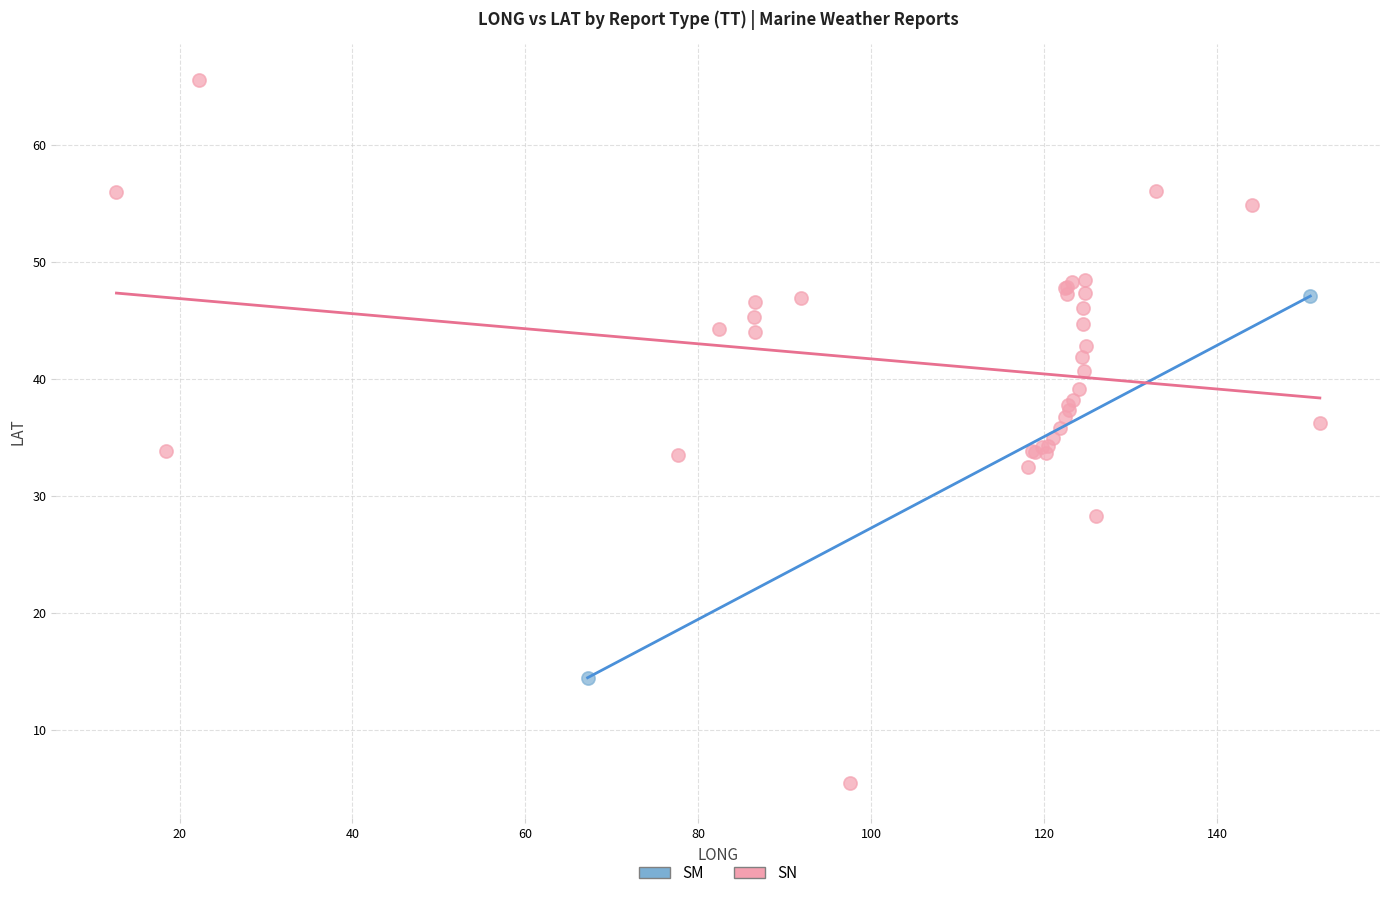

What are all the series names shown in the legend?

SM, SN